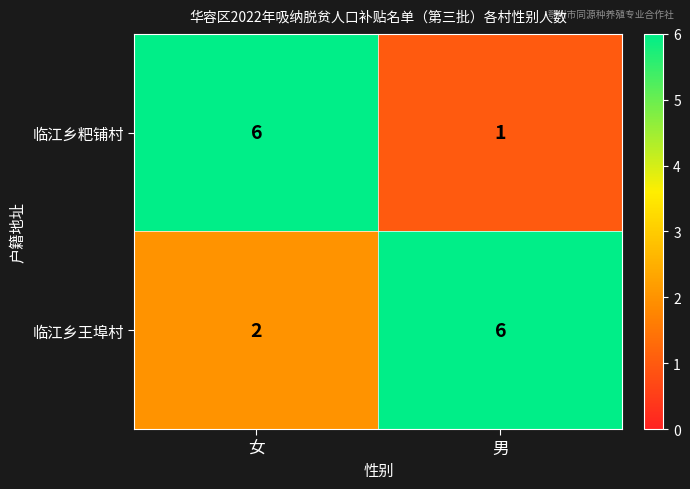

What is the spread (max minus min) of values at 男?

5